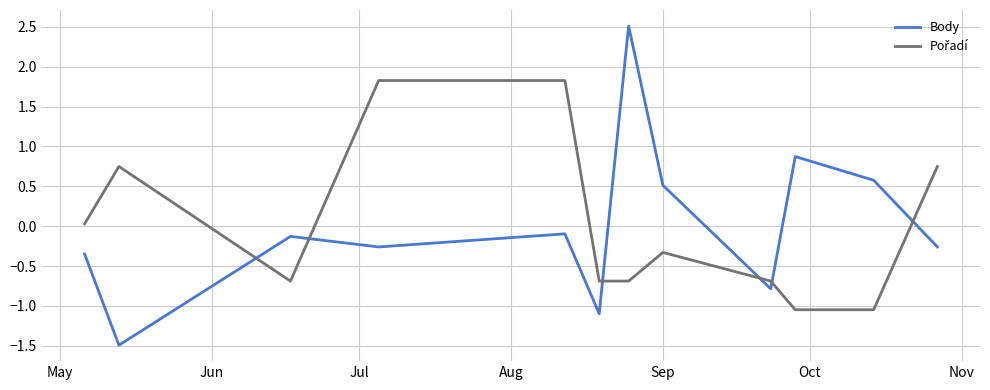

What is the maximum value for Body?

2.5